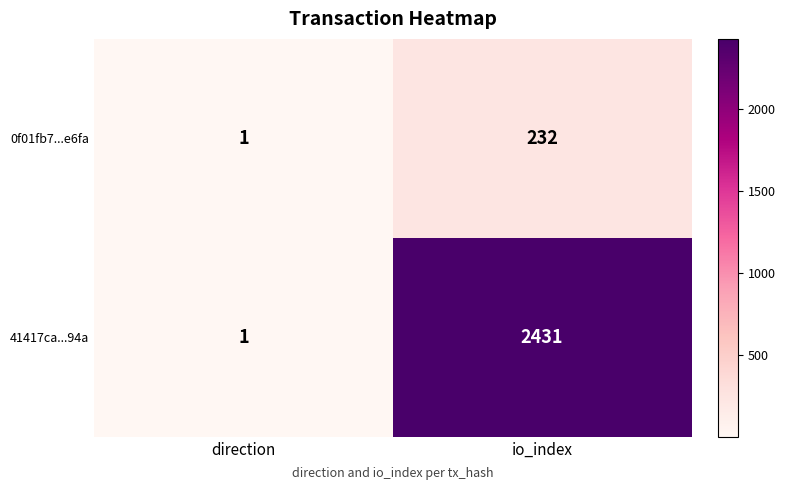

Is it true that 0f01fb7...e6fa equals 1 at direction?

True